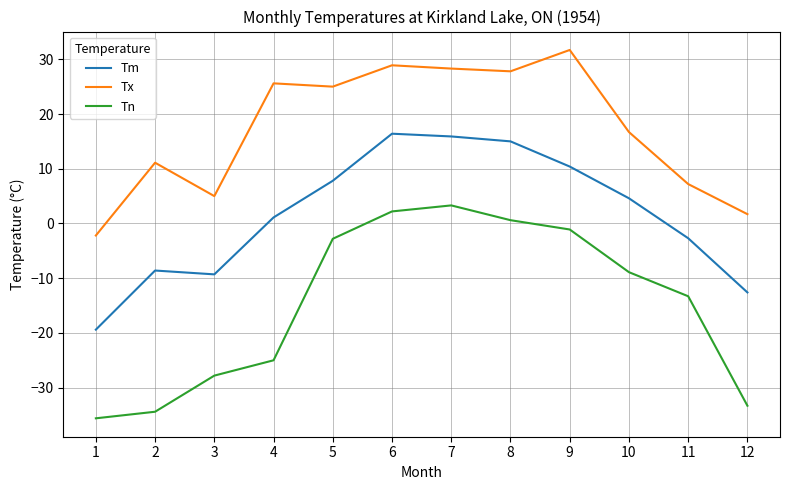

True or false: Tx has a value of 2.9 at 11.

False